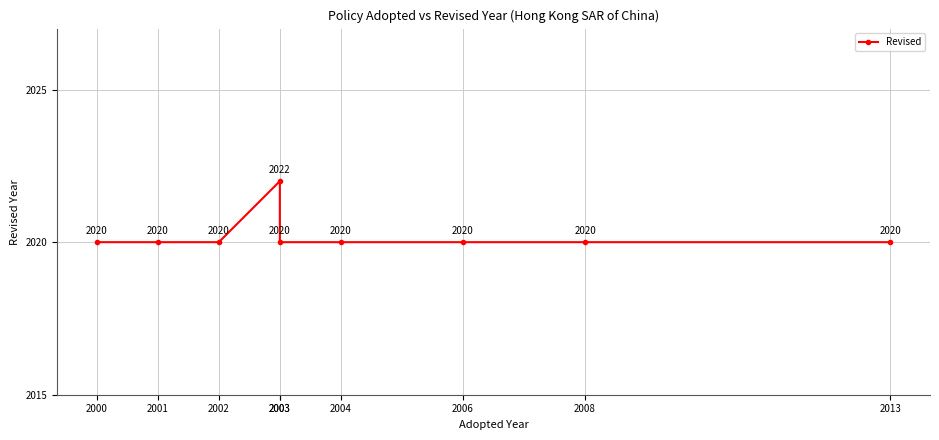

Count the values in the range 2020 to 2021.

8